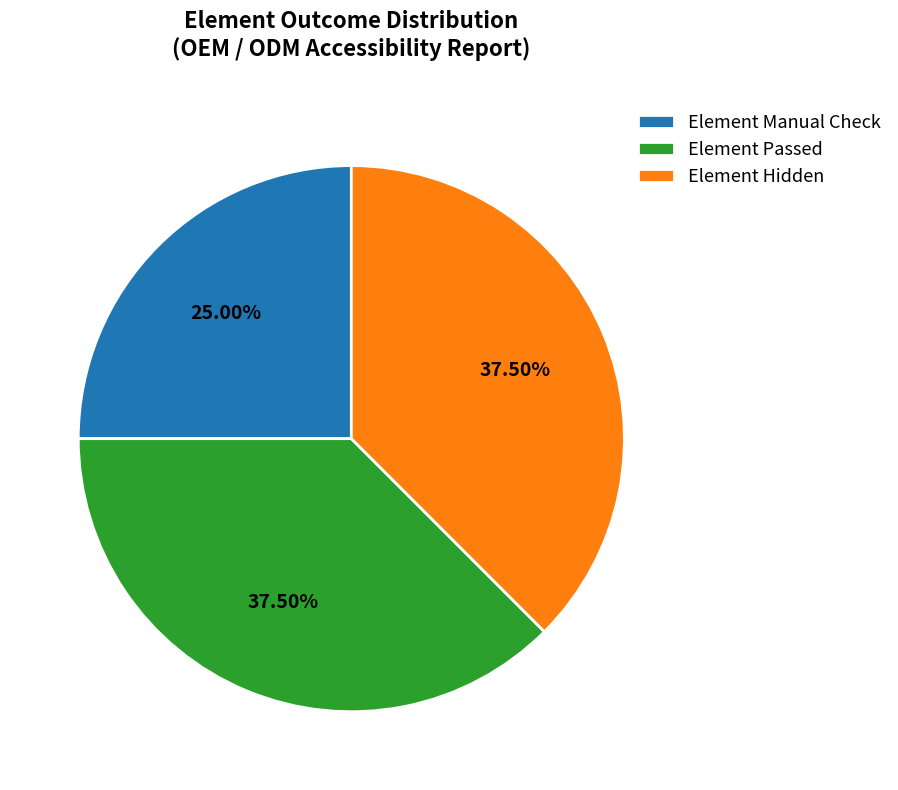

Is Element Manual Check the majority of the pie?

No